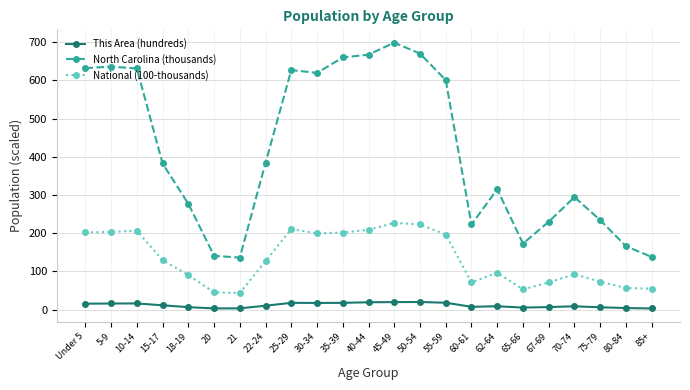

True or false: North Carolina (thousands) has more than 2 points higher than both neighbors.

True